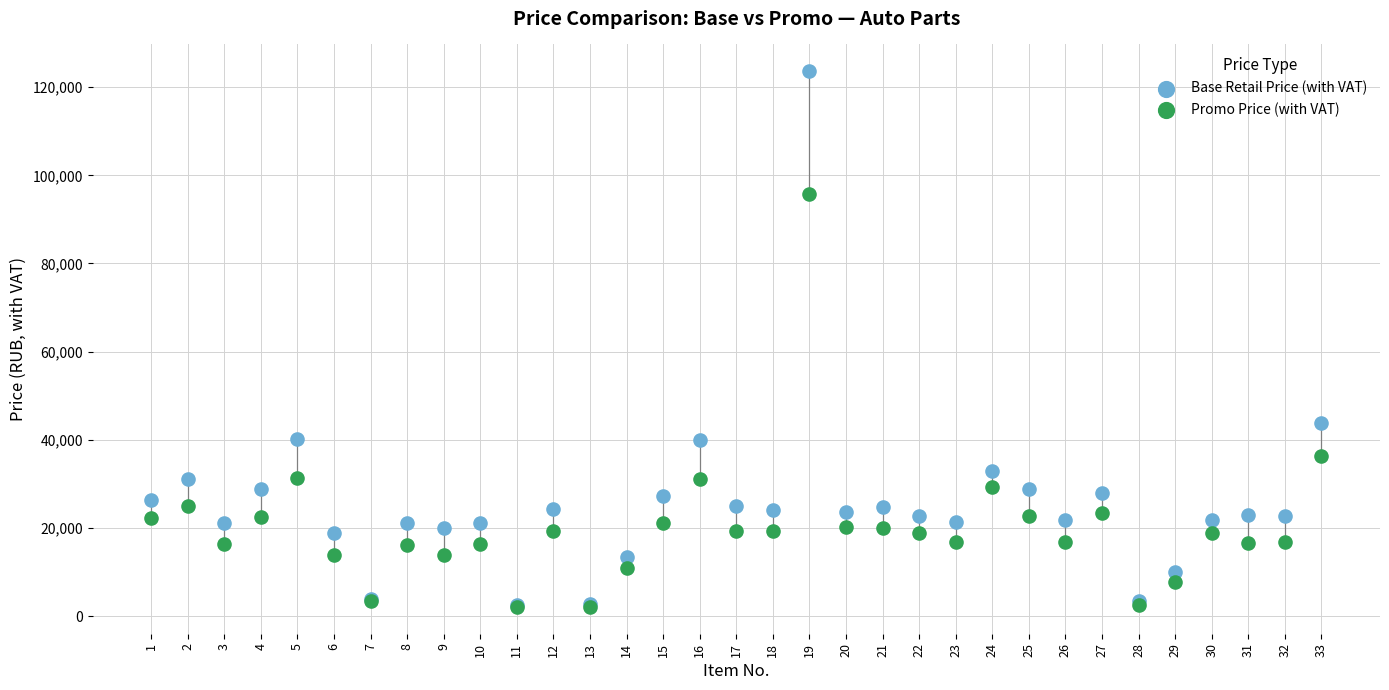

Which series contains the highest Y value?

Base Retail Price (with VAT)